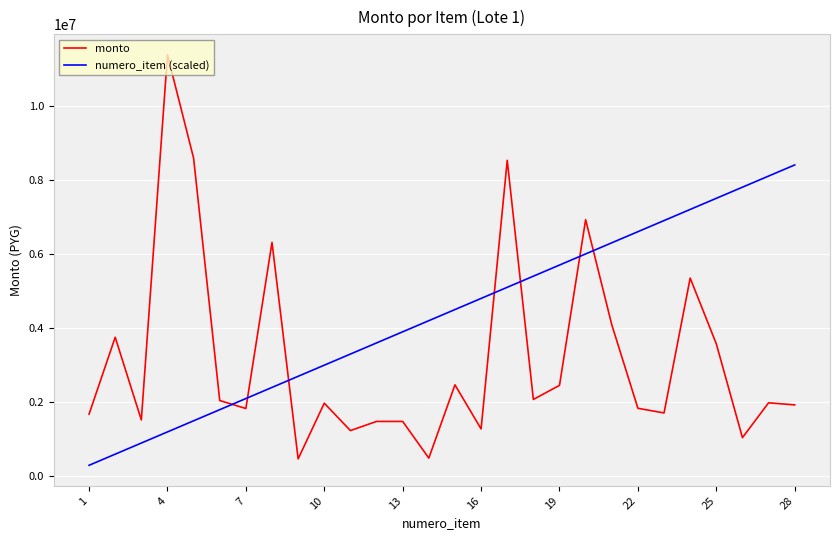

Rank the series by their maximum value, from highest to lowest.

monto, numero_item (scaled)